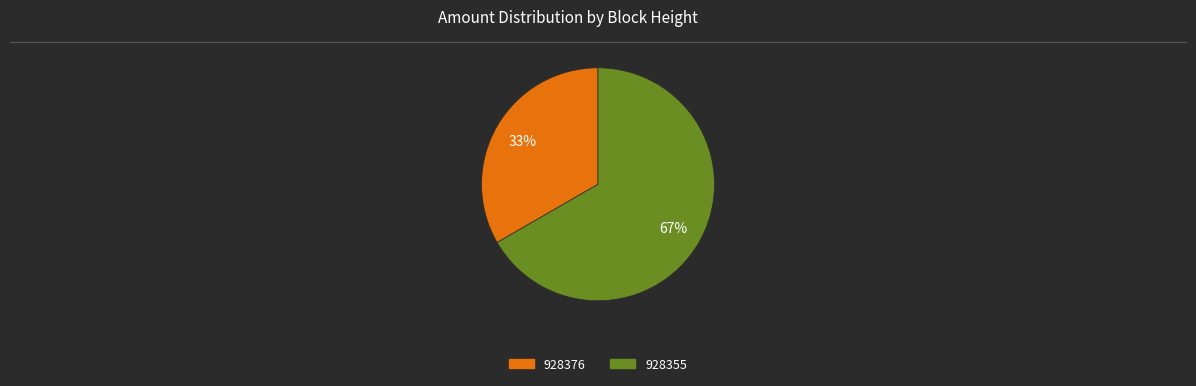

How many segments does this pie chart have?

2